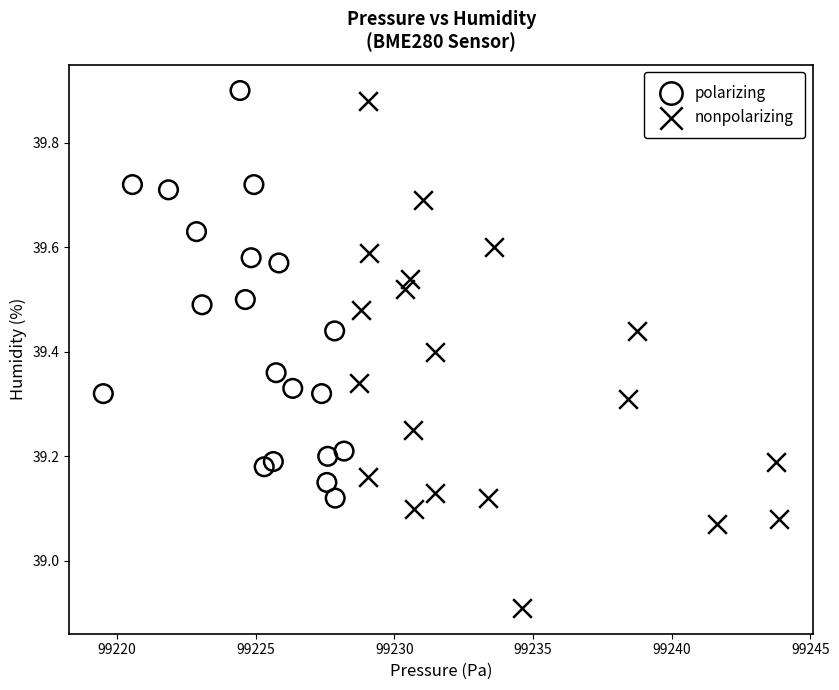

Which series has the widest spread of Y values?

nonpolarizing